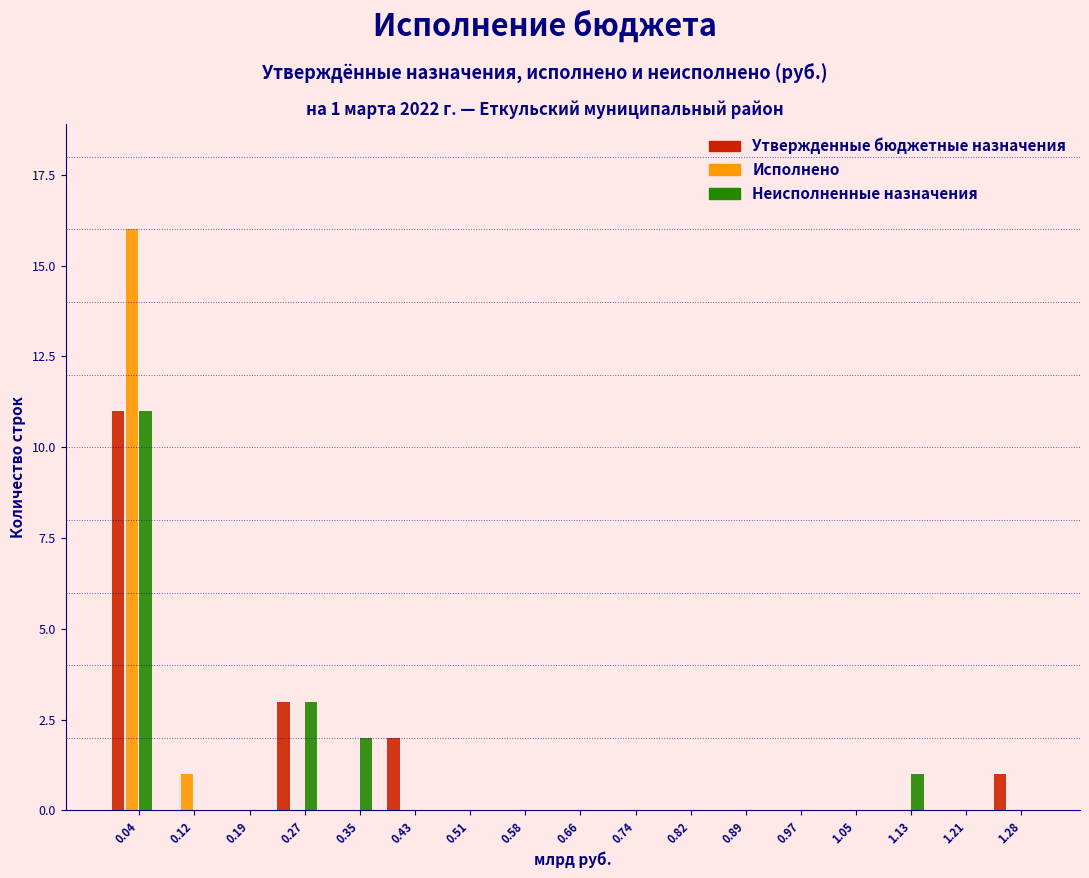

What is the sum of all Исполнено values?

17